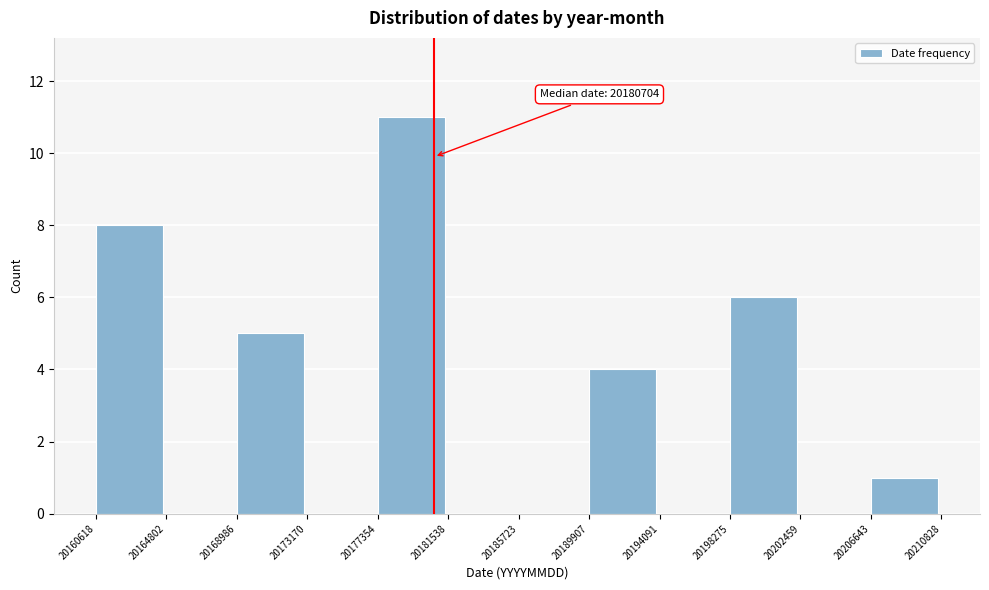

Over which range of the x-axis is the bar tallest?

20177354 to 20181538